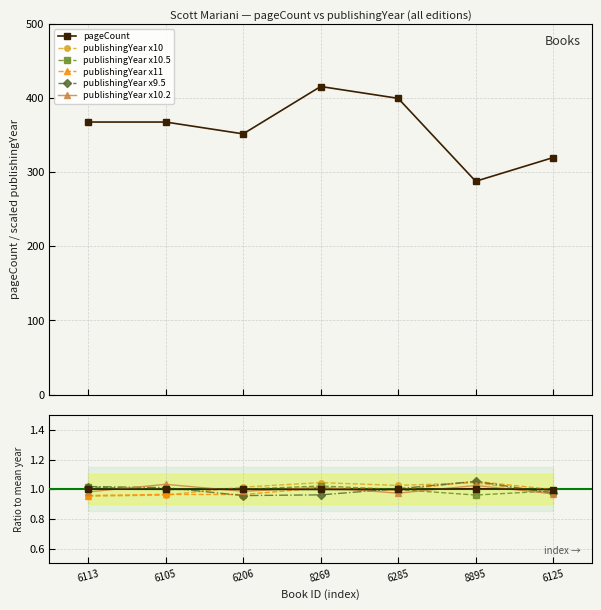

True or false: pageCount and publishingYear cross at least once.

False